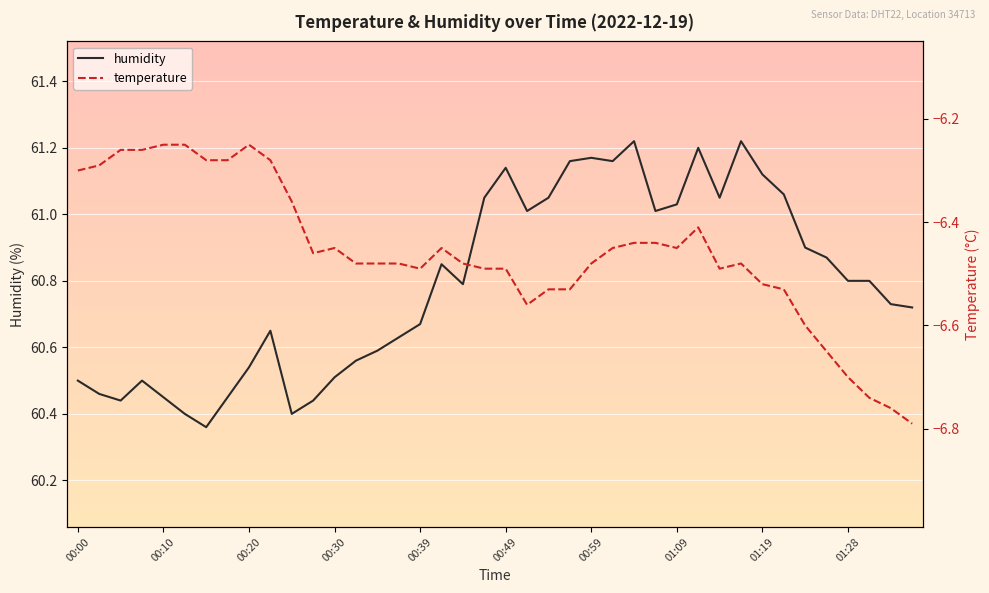

Is it true that humidity equals 42.2 at 01:19?

False